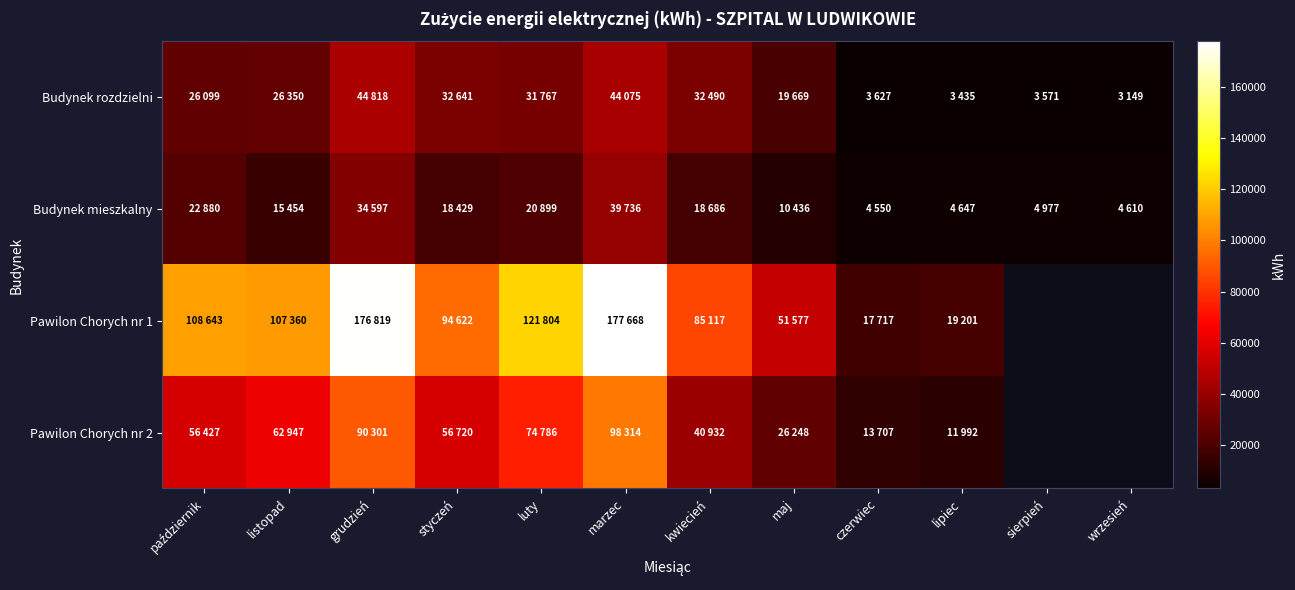

Is the value of Budynek rozdzielni at styczeń greater than the value of Pawilon Chorych nr 1 at grudzień?

No